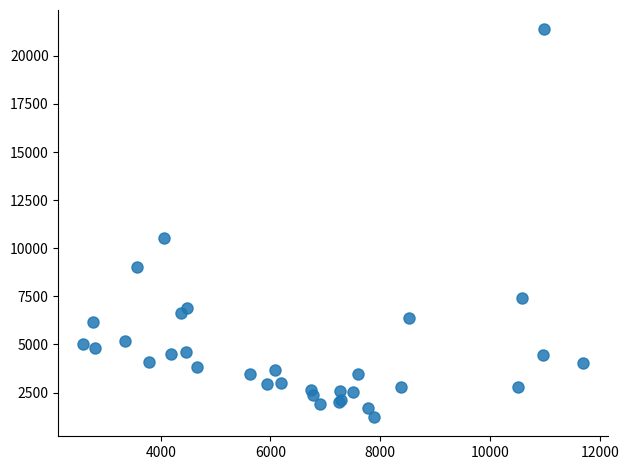

What Y value in the scatter plot is closest to 11305?

10538.6